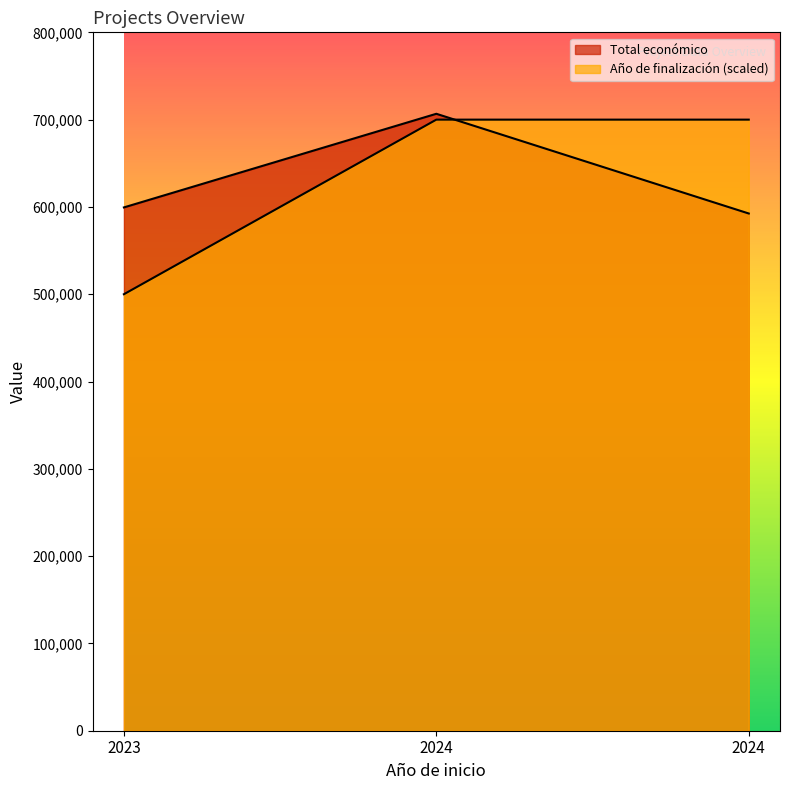

What is the minimum value shown in the chart?

500000